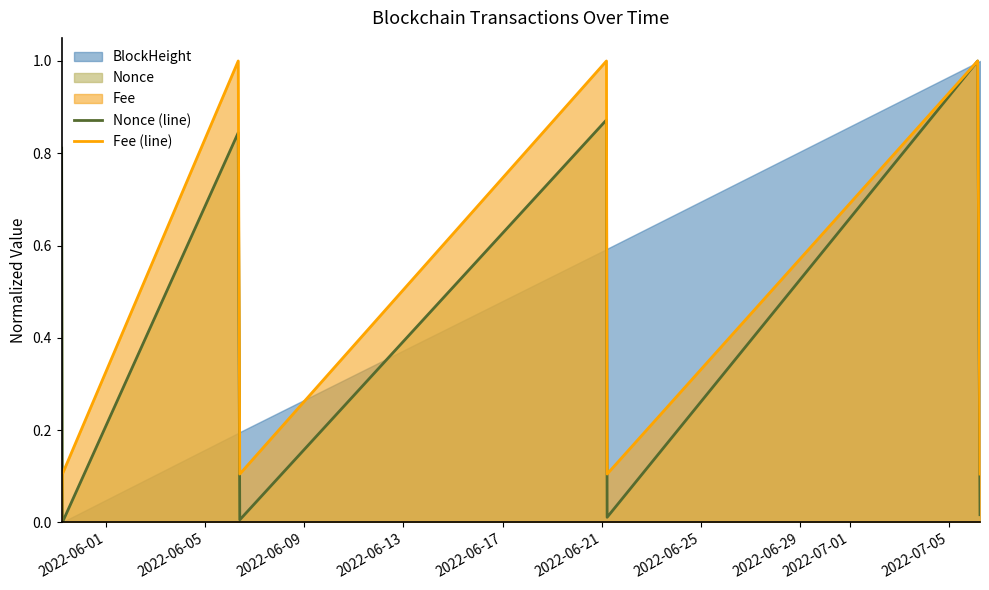

How many intersections are there between Nonce (line) and Fee (line)?

1